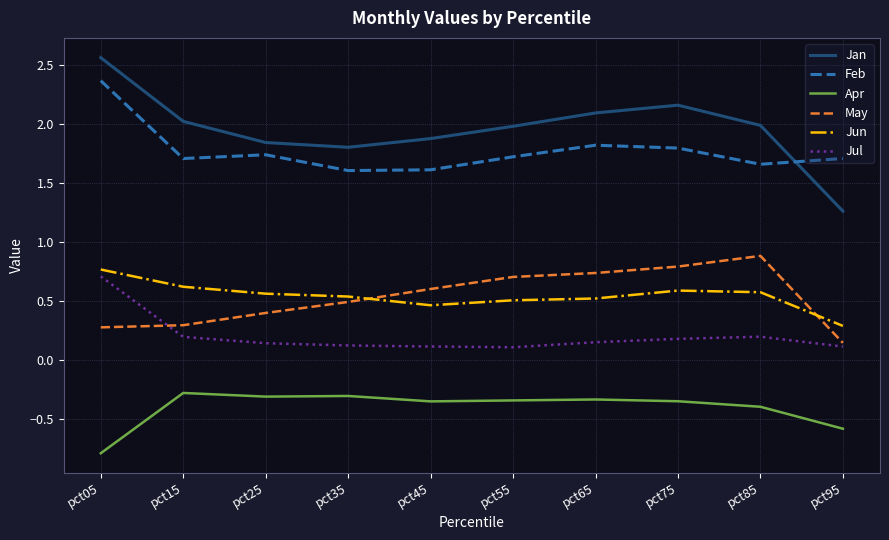

At how many categories does at least one series exceed 0?

10